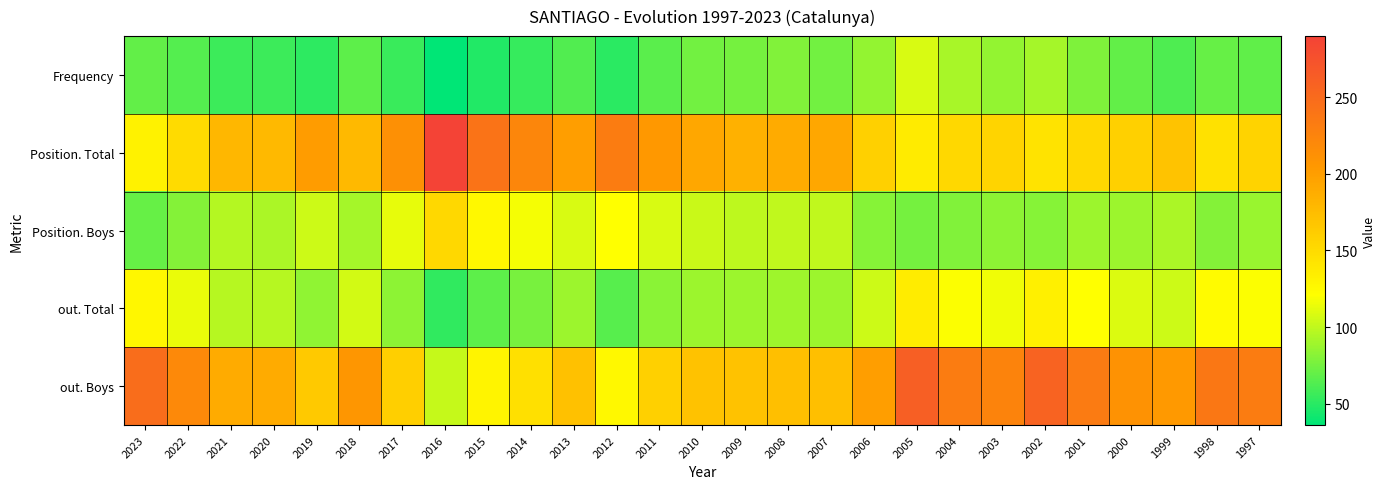

Rank the series by their maximum value, from lowest to highest.

Frequency, out. Total, Position. Boys, out. Boys, Position. Total